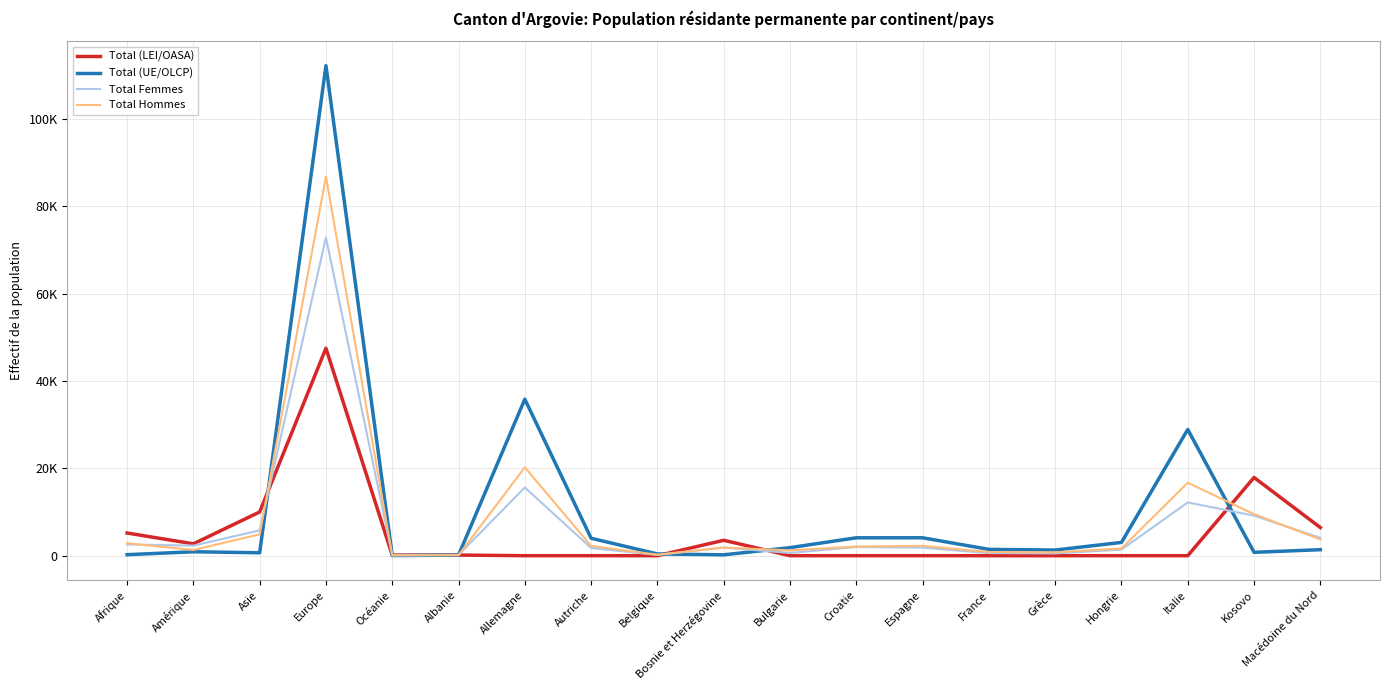

Does the chart display data point markers on the line(s)?

No